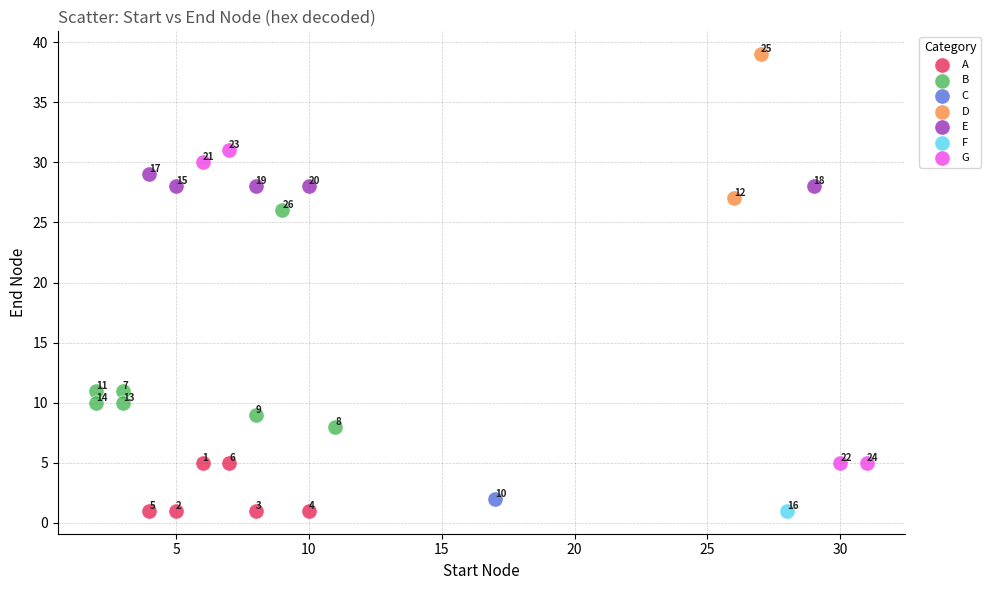

What are all the series names shown in the legend?

A, B, C, D, E, F, G